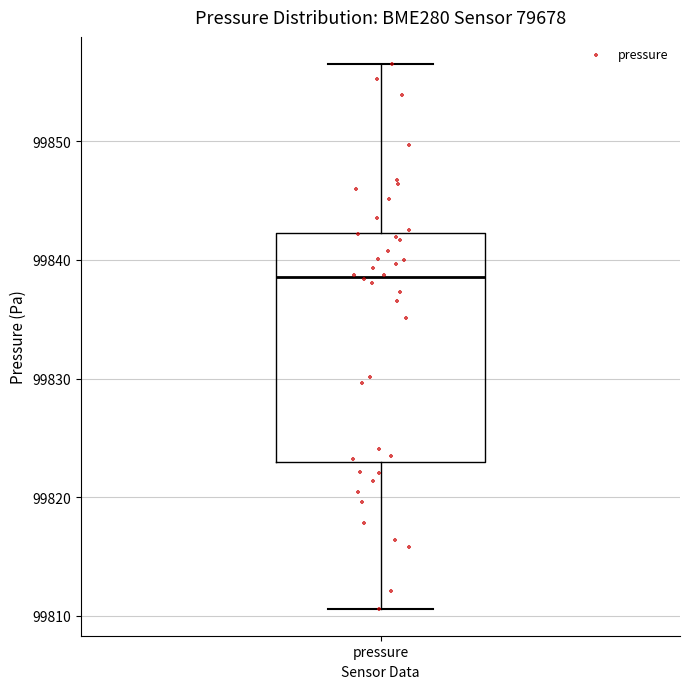

Read this box plot against the y-axis: the position of the median line, the range covered by the box, and the ends of both whiskers. The values are not printed on the chart, so give them approximately, as read against the axis.

median 99839, box 99823 to 99842, whiskers 99811 to 99857